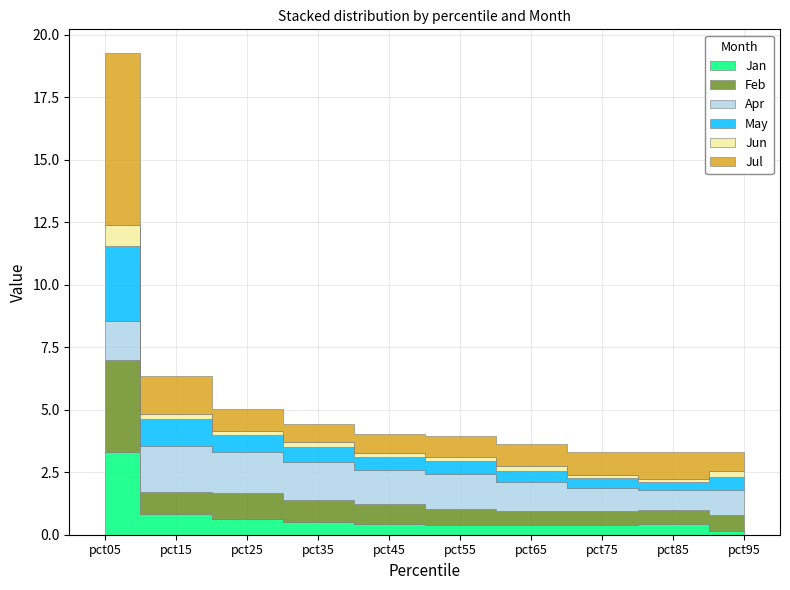

What is the maximum value for Jul?

6.9